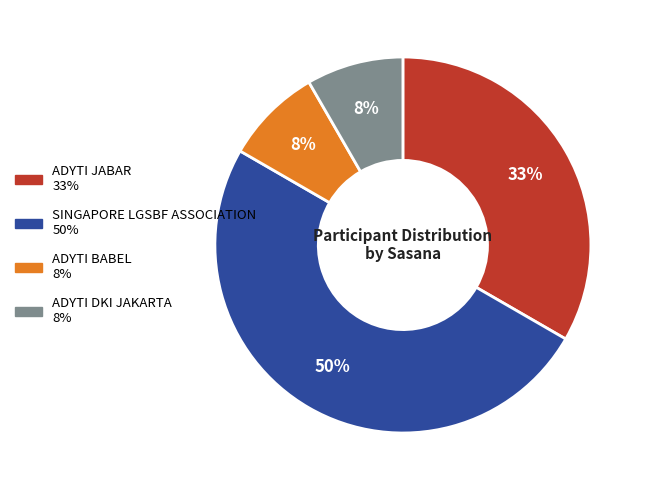

Between ADYTI JABAR and SINGAPORE LGSBF ASSOCIATION, which is larger?

SINGAPORE LGSBF ASSOCIATION